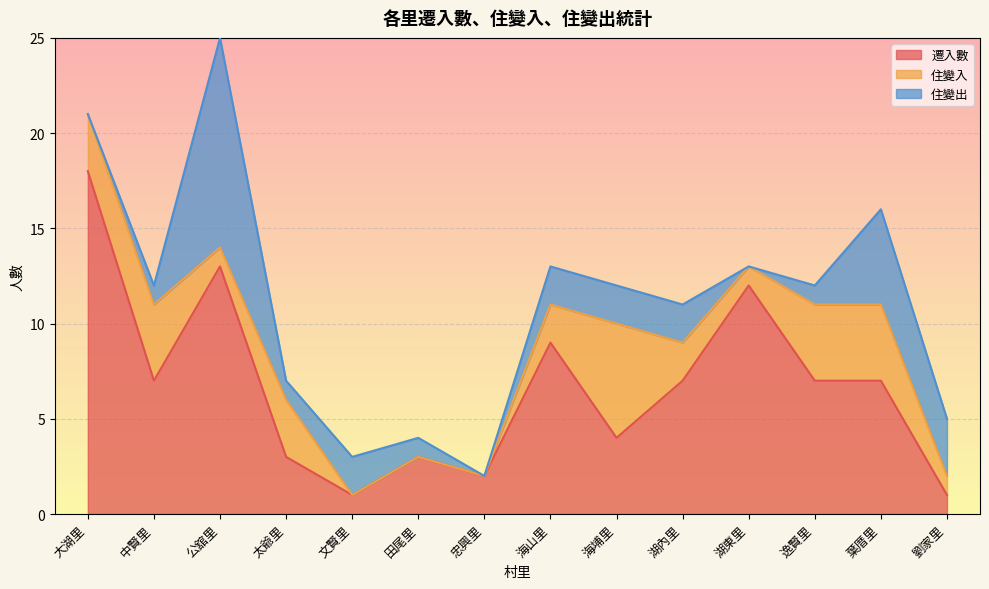

Count the number of categories in the chart.

14